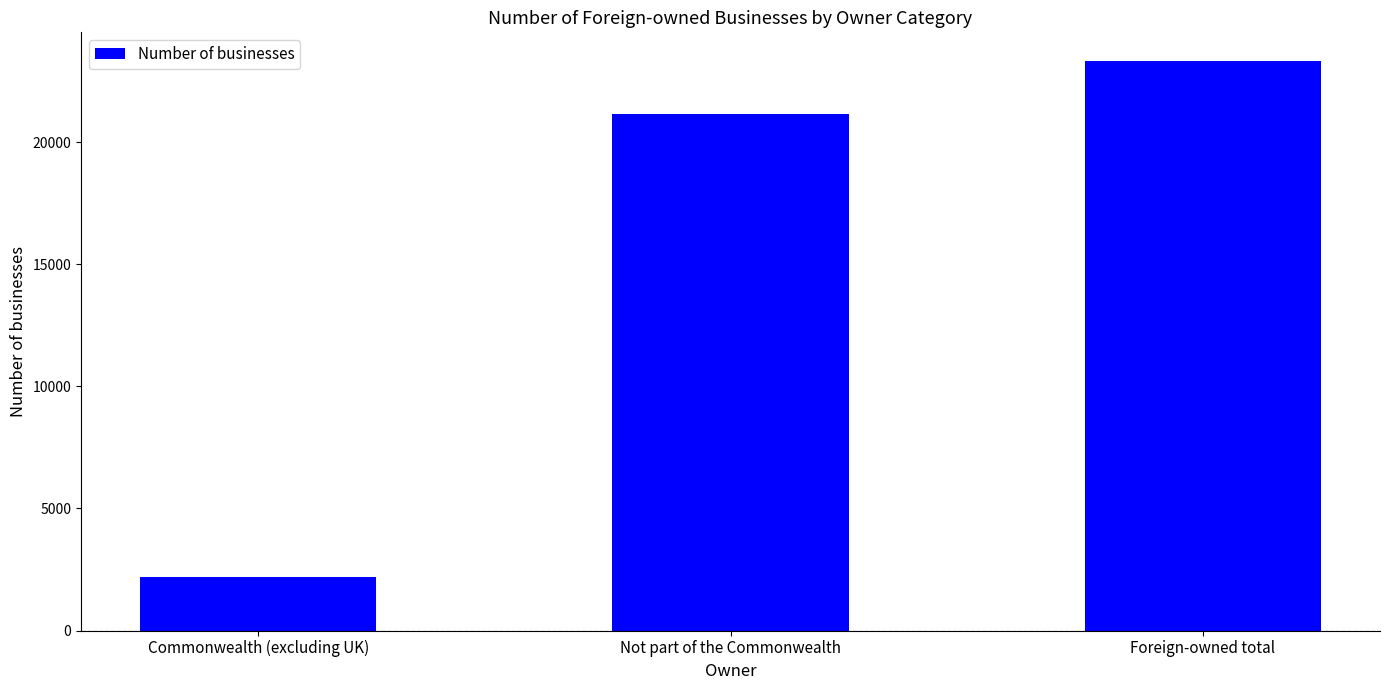

How many values are below 21151?

1